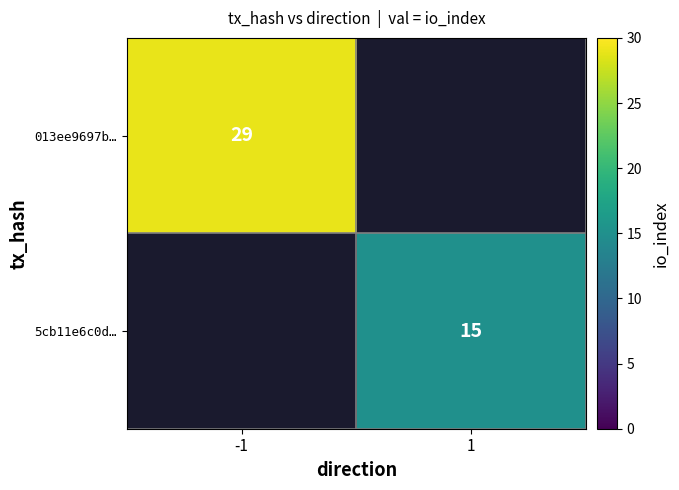

The value of 5cb11e6c0d… at 1 is 15. True or false?

True